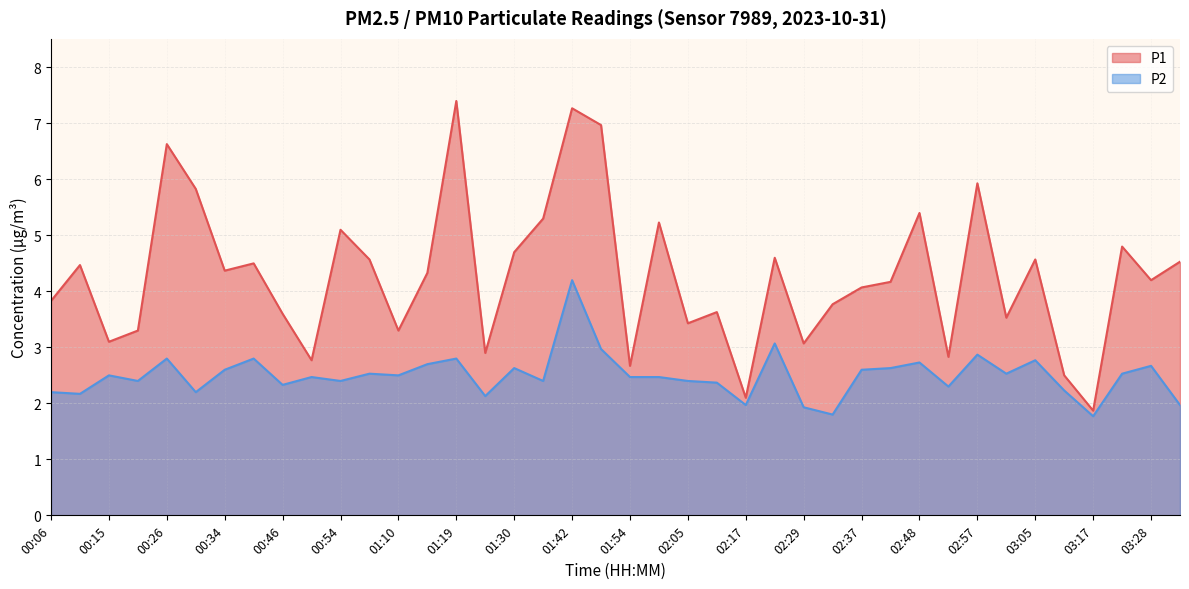

Which series has the largest total across all categories?

P1